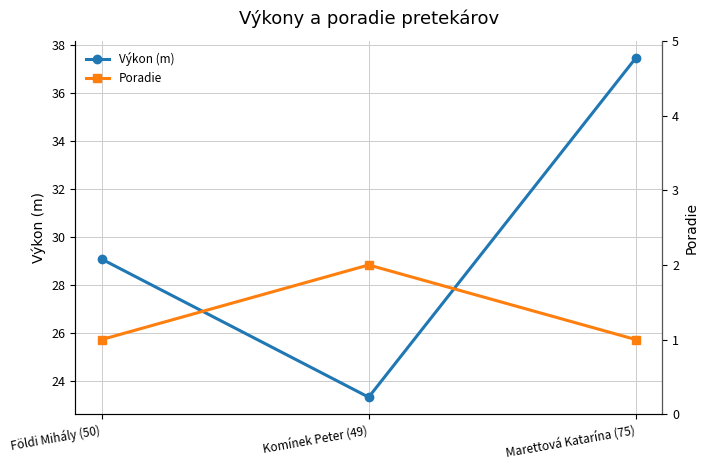

Rank the series by their maximum value, from highest to lowest.

Výkon (m), Poradie